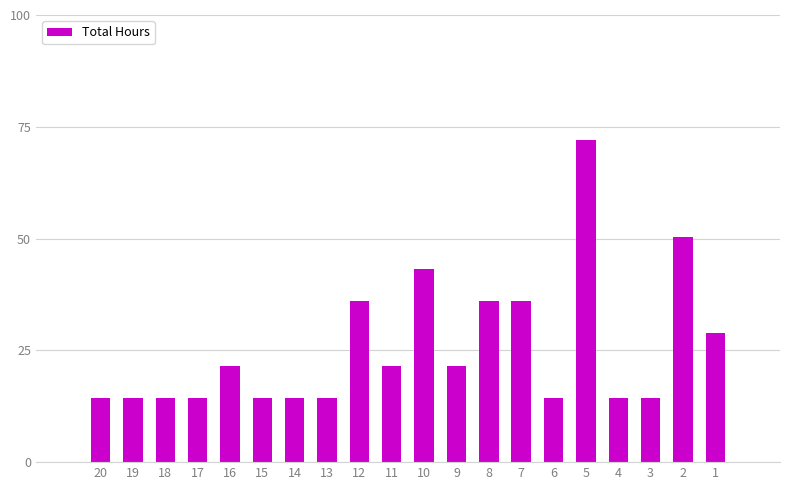

How many data points are less than 21?

10